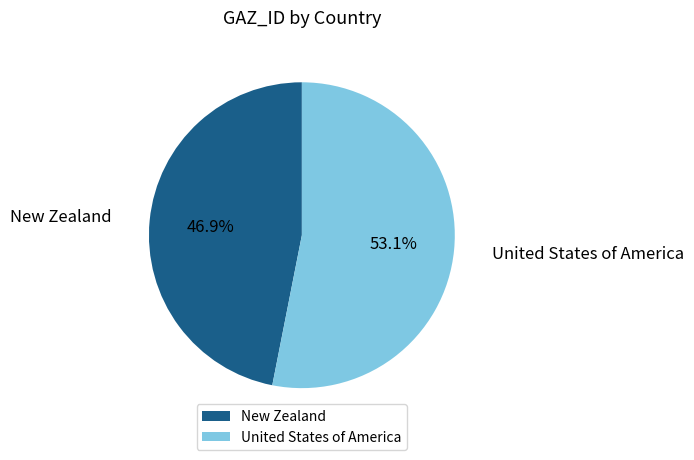

To the nearest percent, what is the combined percentage of United States of America and New Zealand?

100%